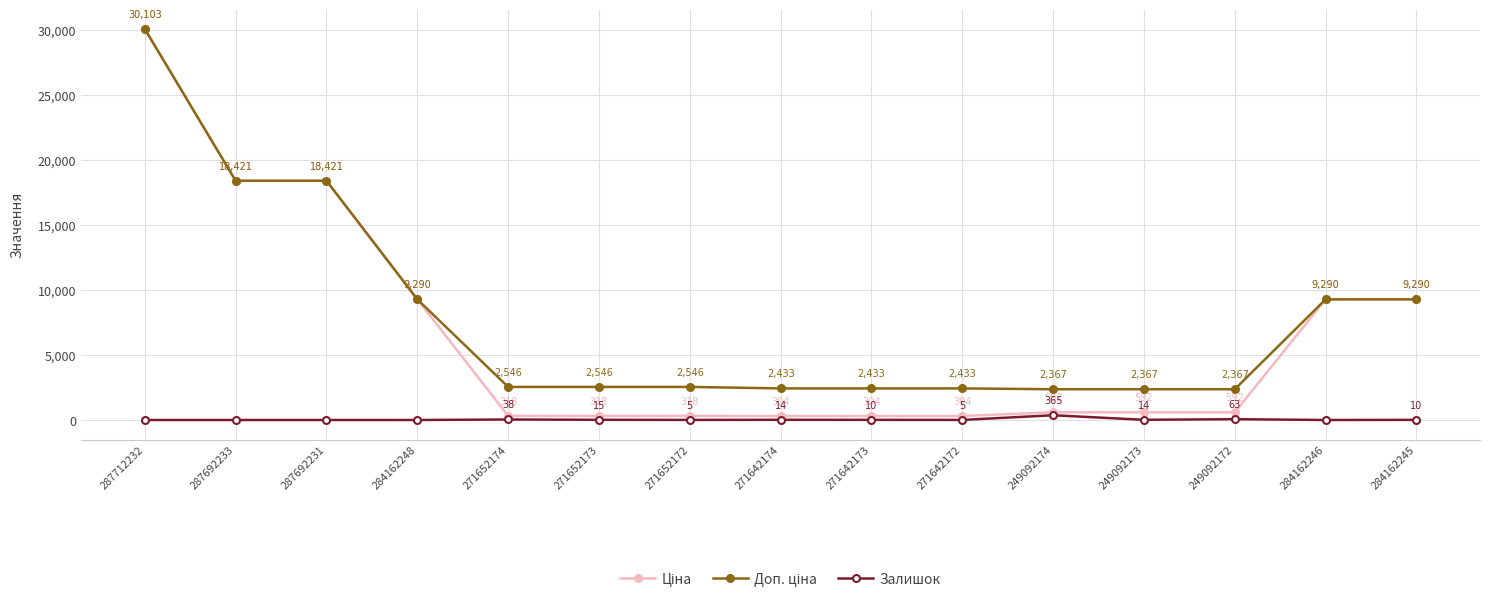

What is the label of the 10th point from the left?

271642172